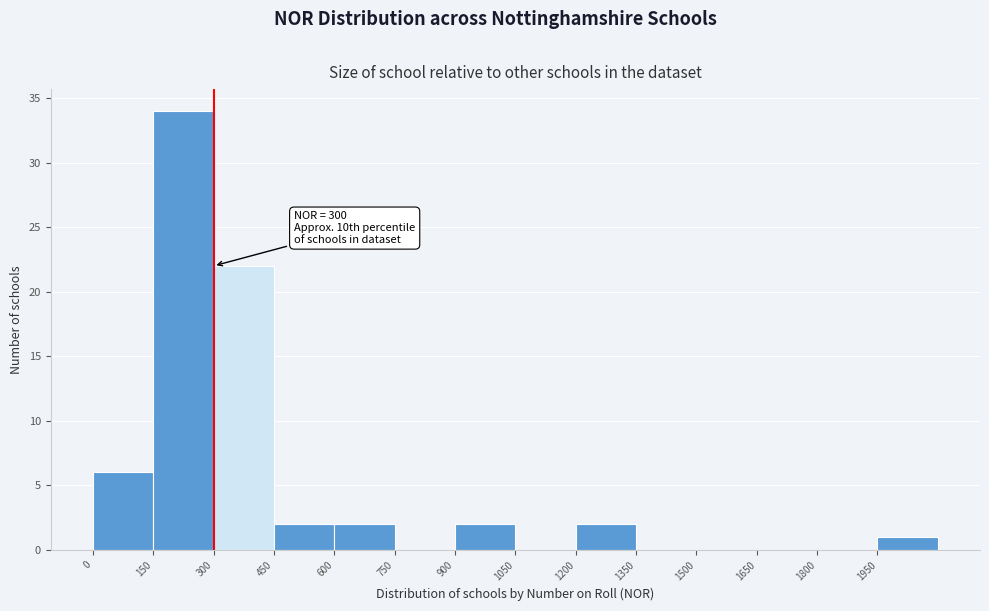

Which range on the x-axis has the tallest bar?

150 to 300